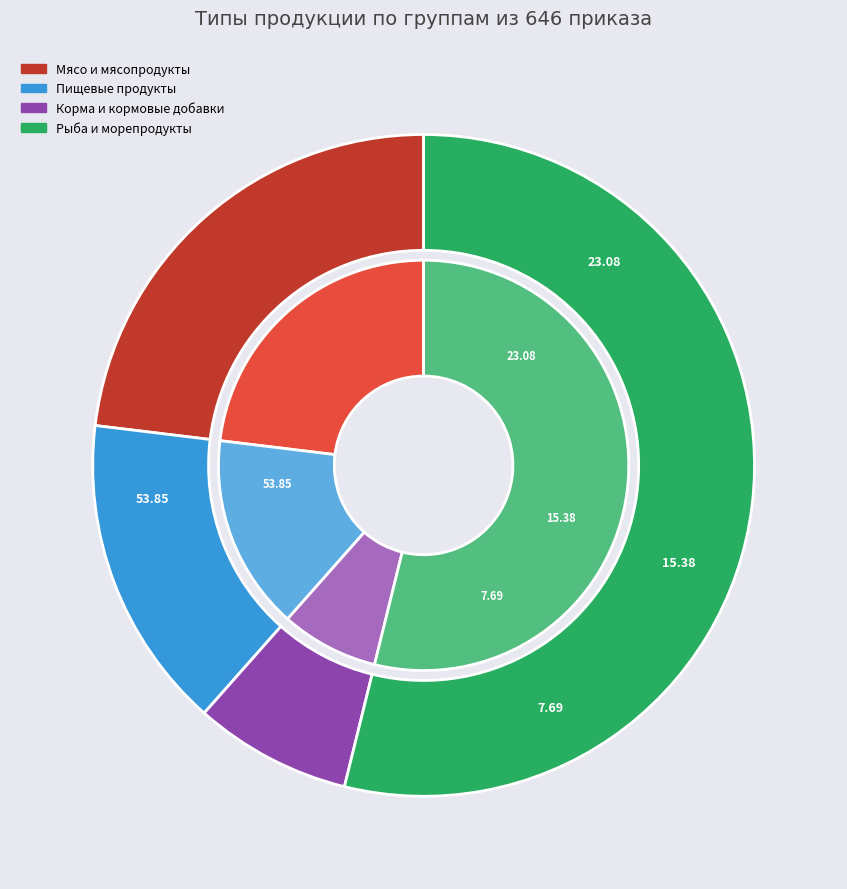

True or false: Рыба и морепродукты accounts for 54% of the total.

True